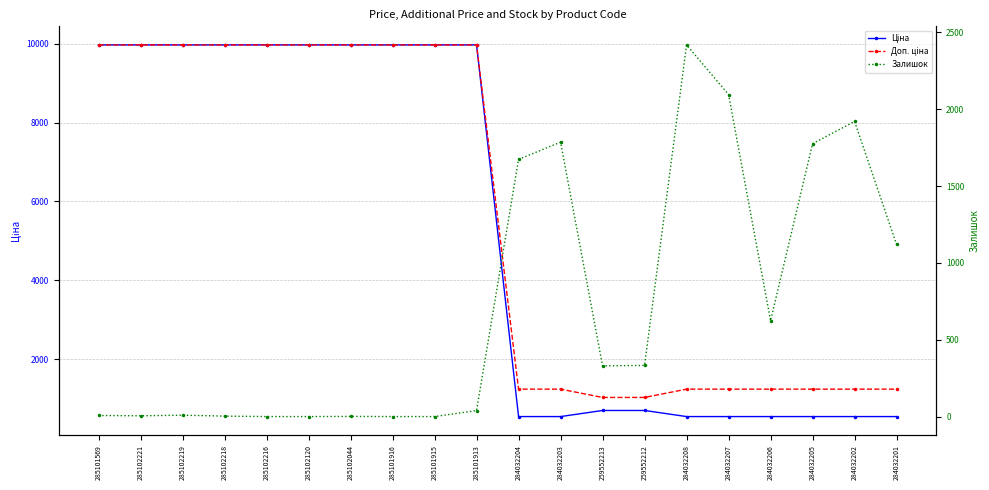

Rank the series by their maximum value, from lowest to highest.

Залишок, Ціна, Доп. ціна